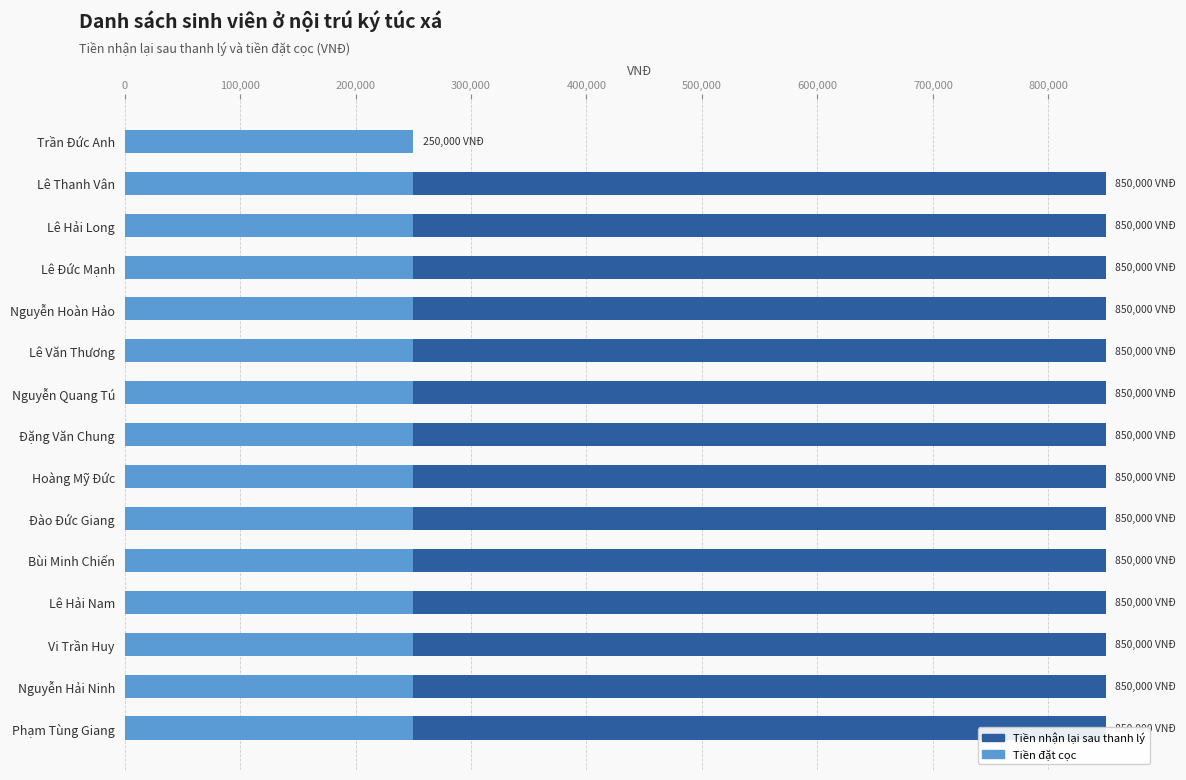

At how many categories does at least one series exceed 264033?

14